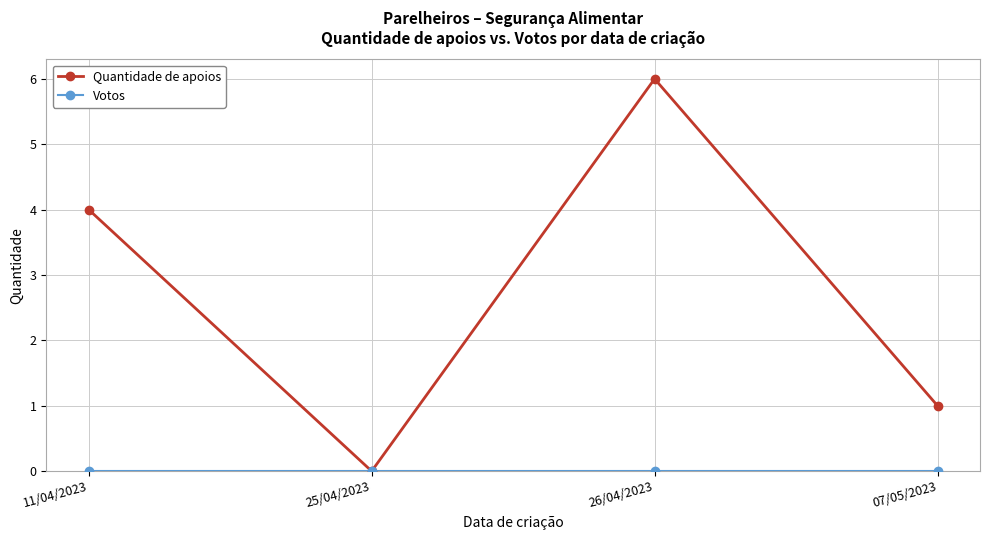

Is it true that Quantidade de apoios equals 4 at 11/04/2023?

True